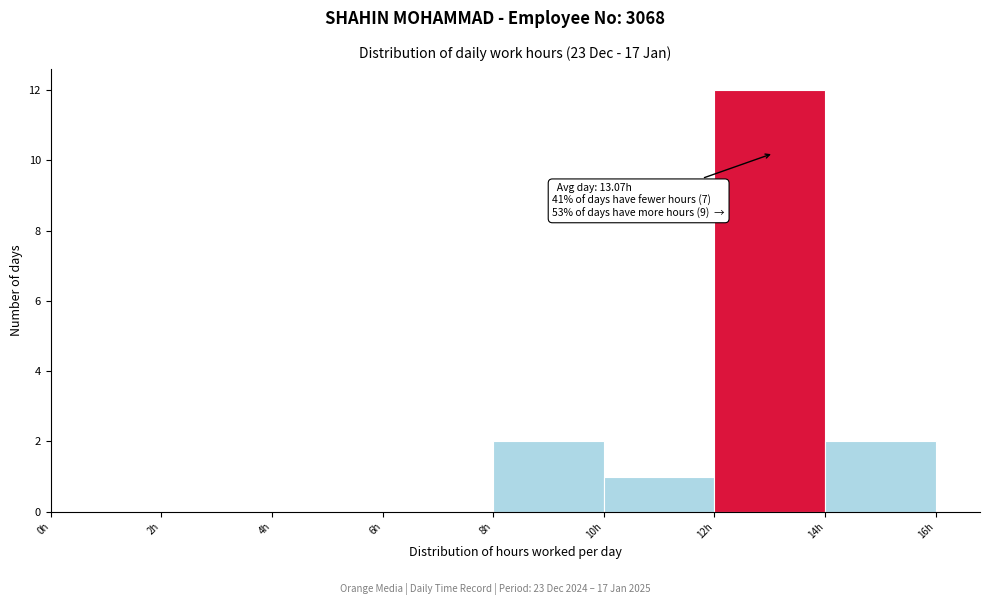

Over which range of the x-axis is the bar tallest?

12 to 14